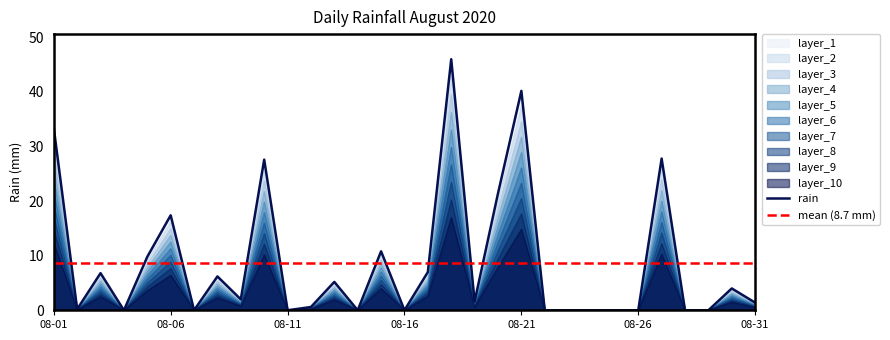

Rank the categories by value from highest to lowest.

08-18, 08-21, 08-01, 08-27, 08-10, 08-20, 08-06, 08-15, 08-05, 08-17, 08-03, 08-08, 08-13, 08-30, 08-09, 08-19, 08-31, 08-12, 08-02, 08-04, 08-07, 08-11, 08-14, 08-16, 08-22, 08-23, 08-24, 08-25, 08-26, 08-28, 08-29